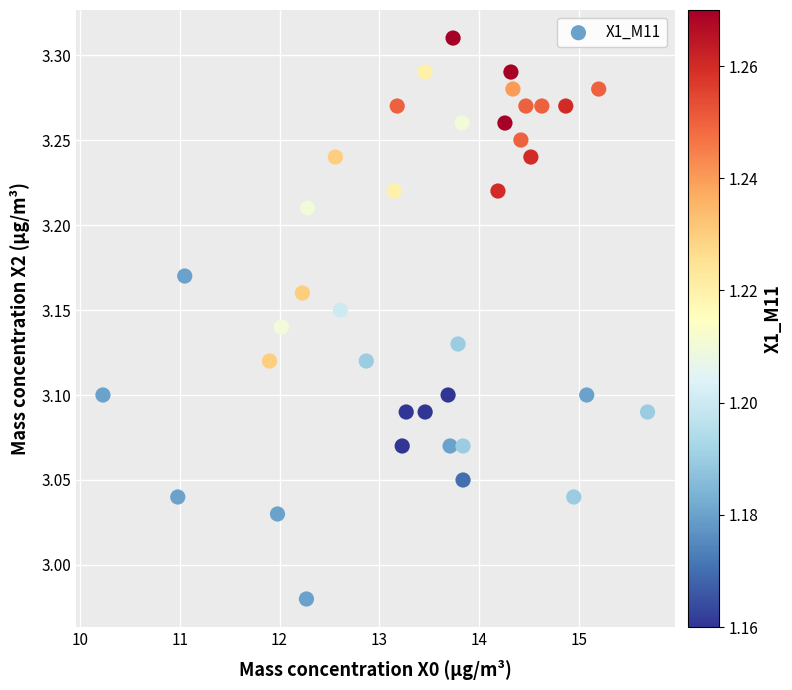

How many data points are displayed?

38